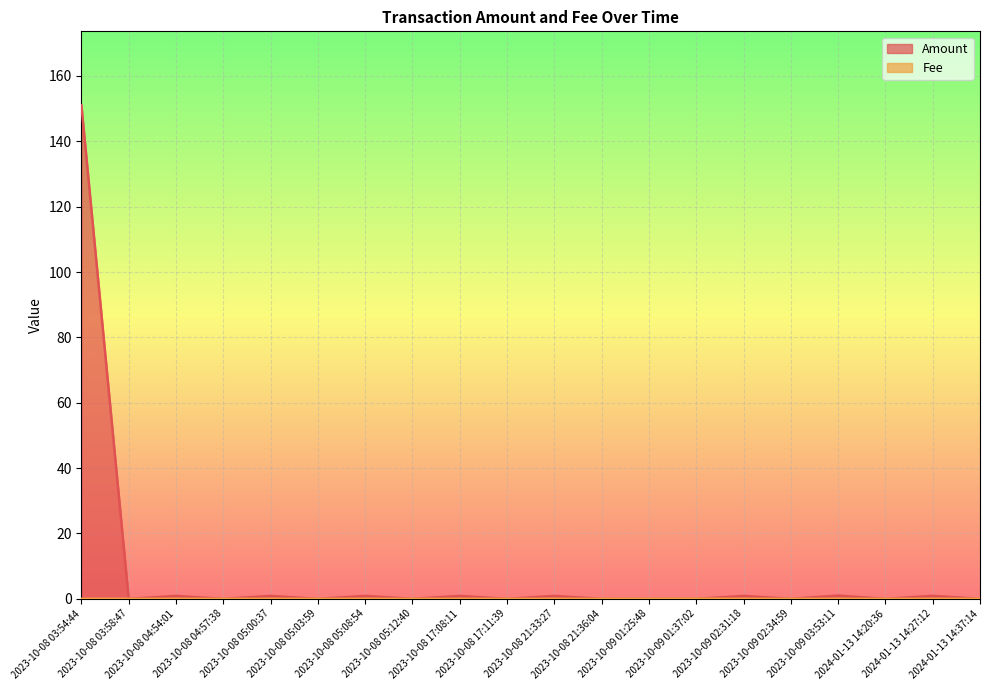

At which category is the sum across all series the highest?

2023-10-08 03:54:44